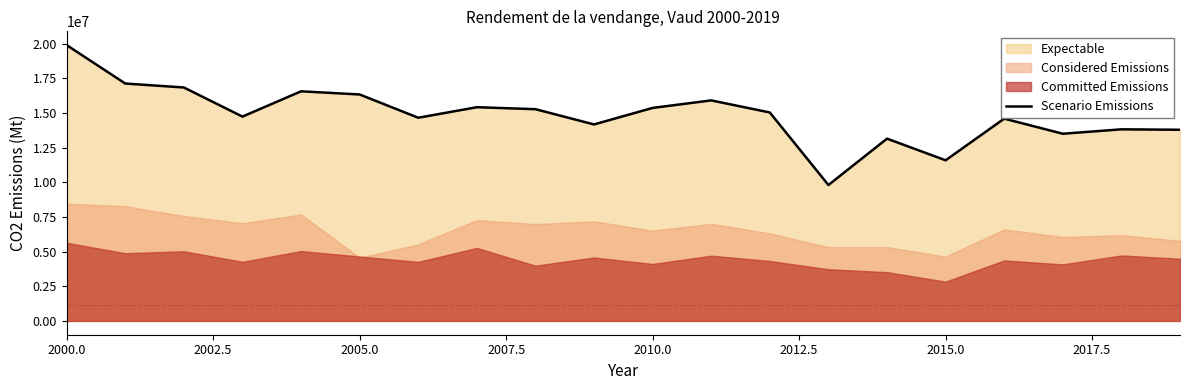

How many points are lower than both their immediate neighbors (excluding endpoints)?

6